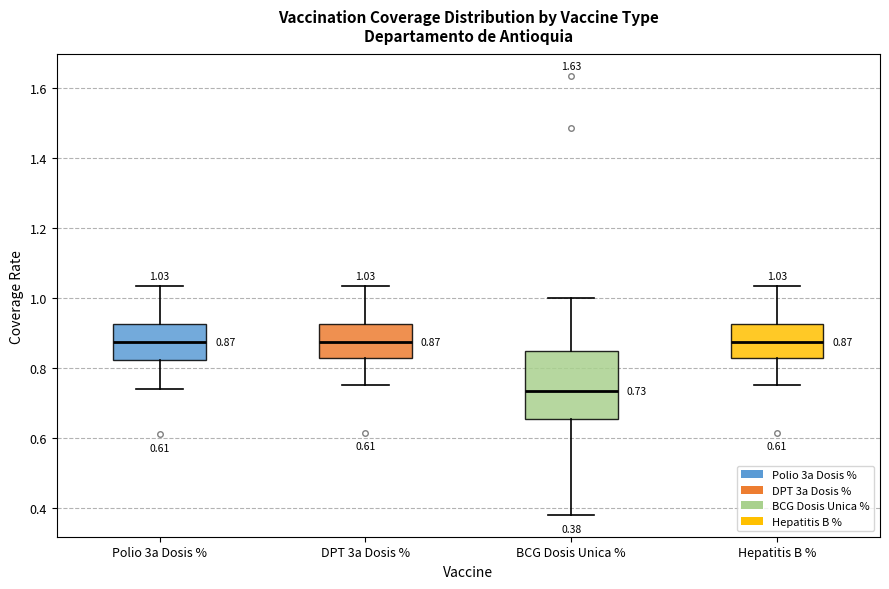

Which box is the tallest, from its lower edge to its upper edge?

BCG Dosis Unica %